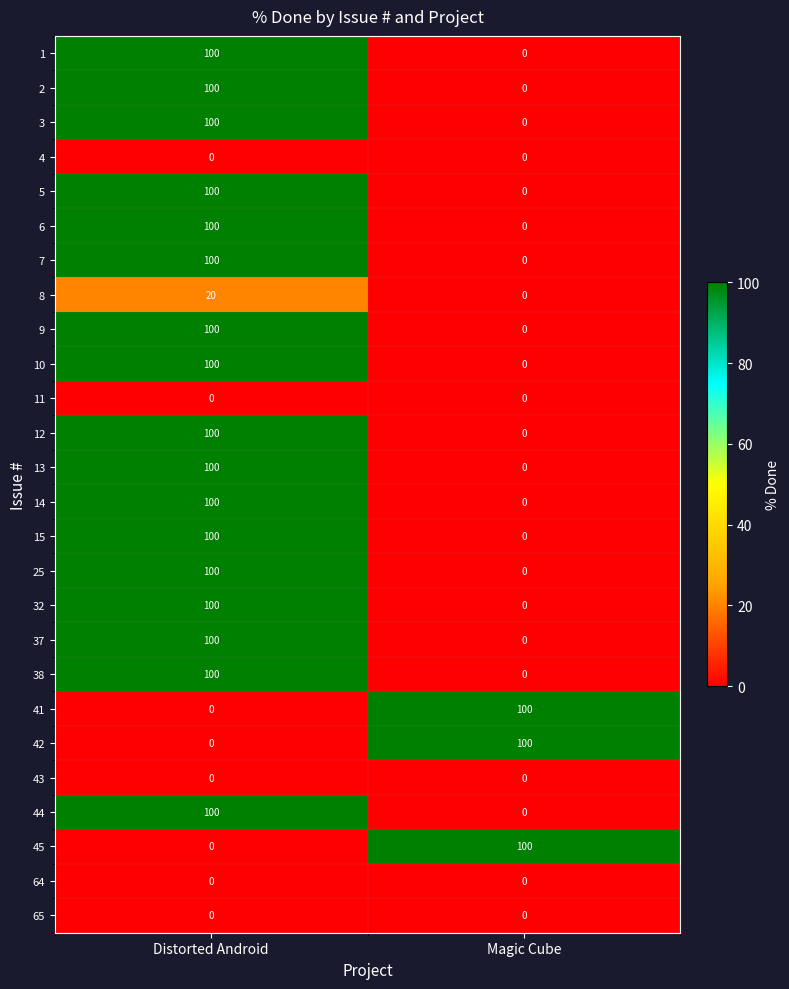

Is it true that 12 equals 0 at Magic Cube?

True